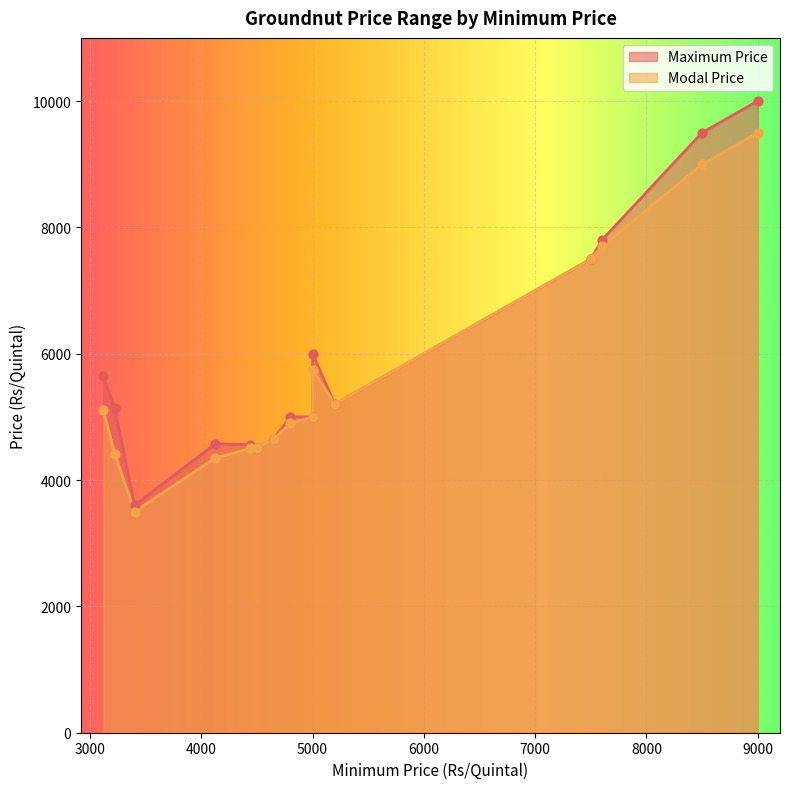

What are all the series names shown in the legend?

Maximum Price, Modal Price